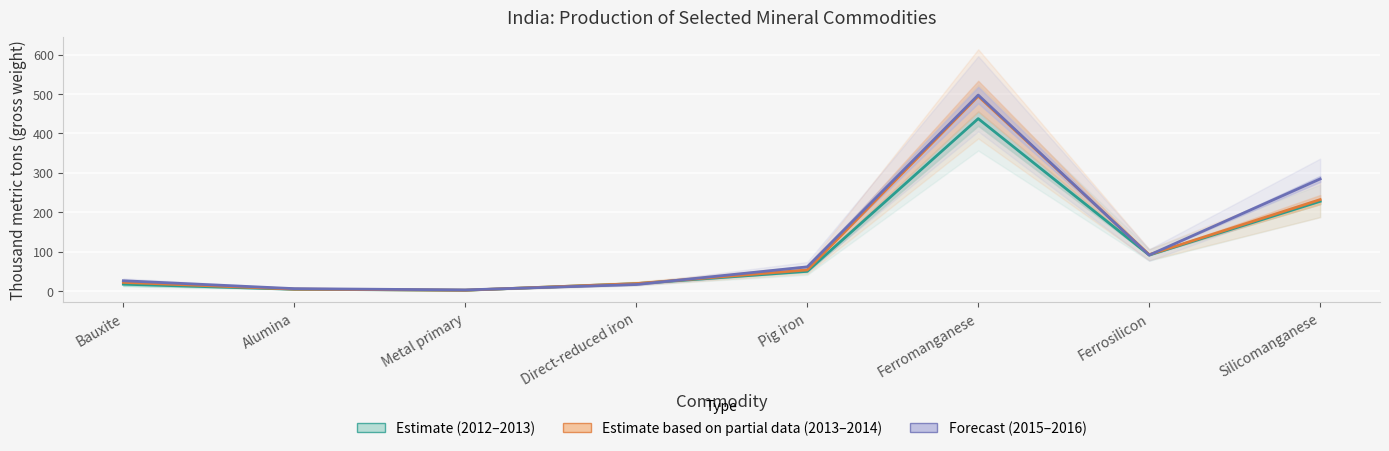

Count the number of categories in the chart.

8